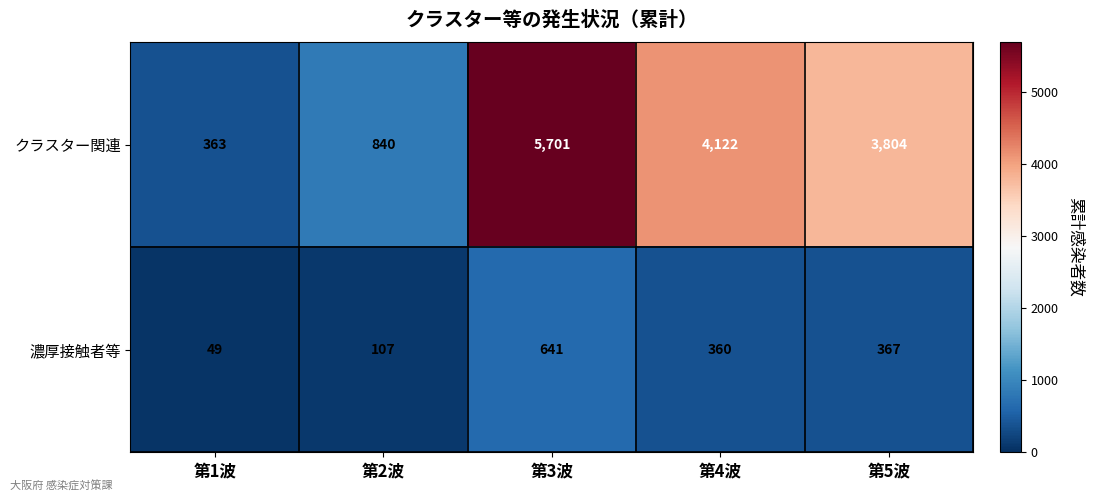

Is it true that クラスター関連 equals 4122 at 第4波?

True